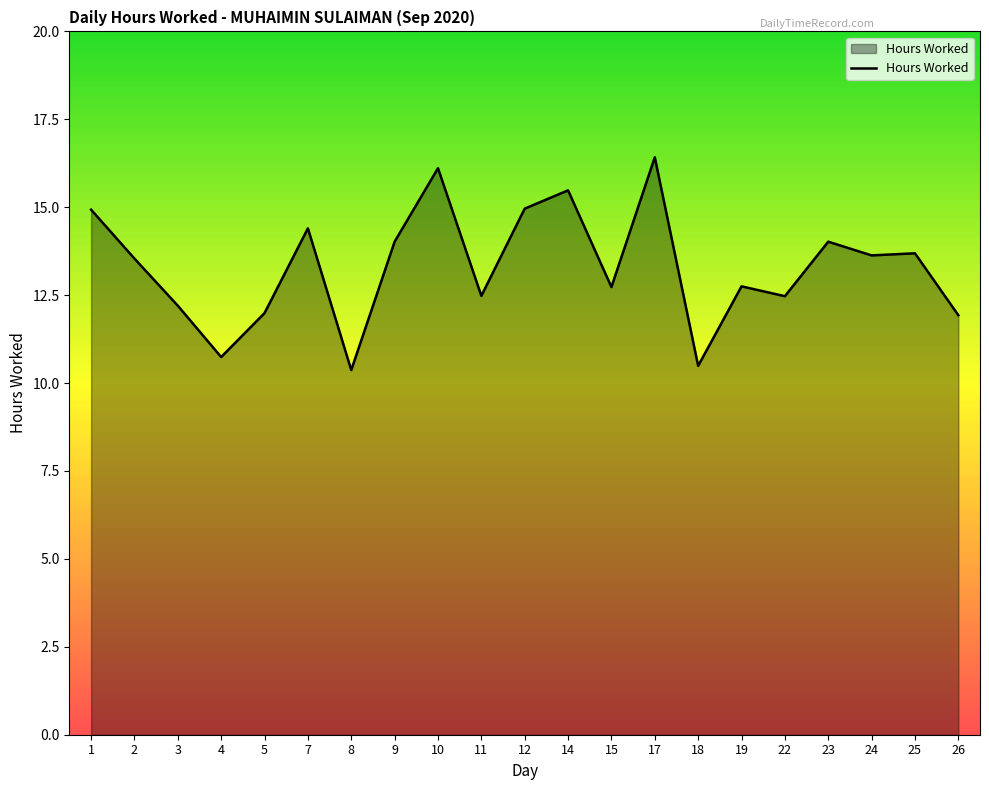

What is the sum of the values at 1 and 19?

27.7